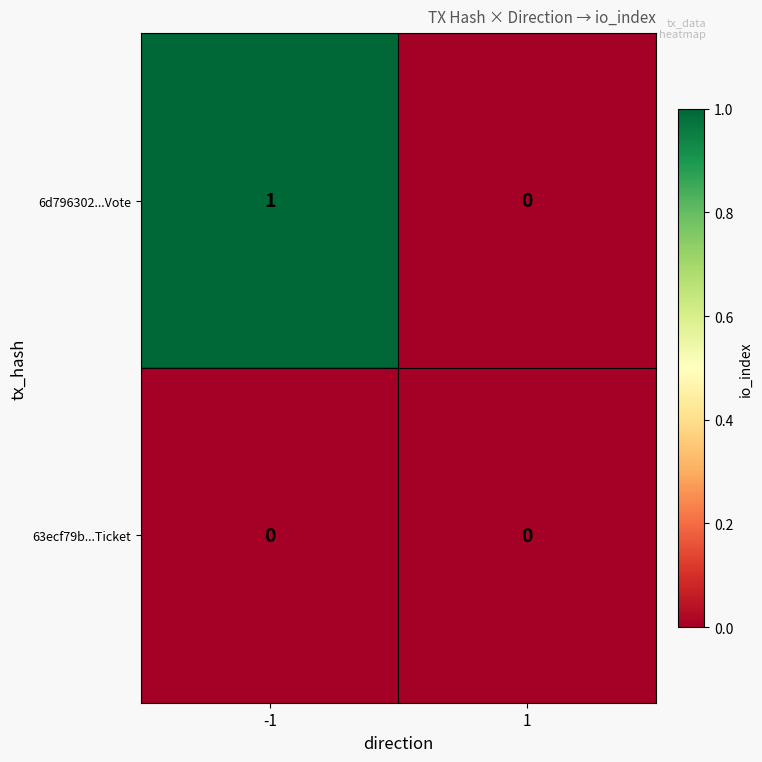

Rank the series by their average value, from highest to lowest.

6d796302...Vote, 63ecf79b...Ticket